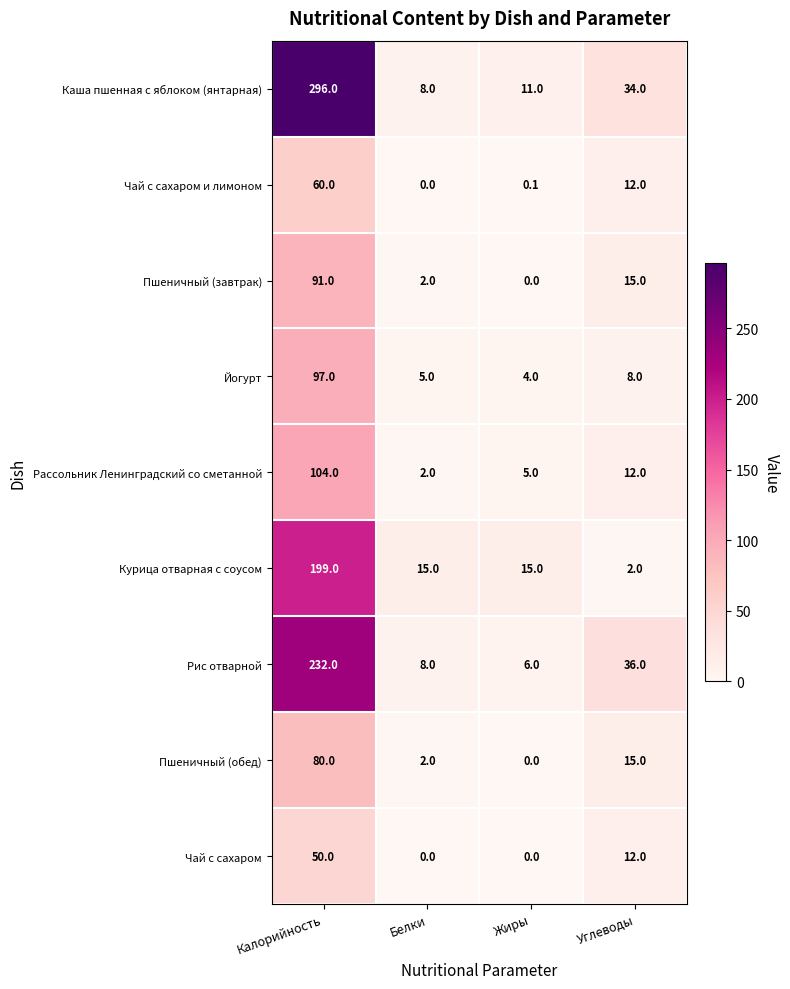

True or false: Чай с сахаром и лимоном has a value of 0.1 at Жиры.

True